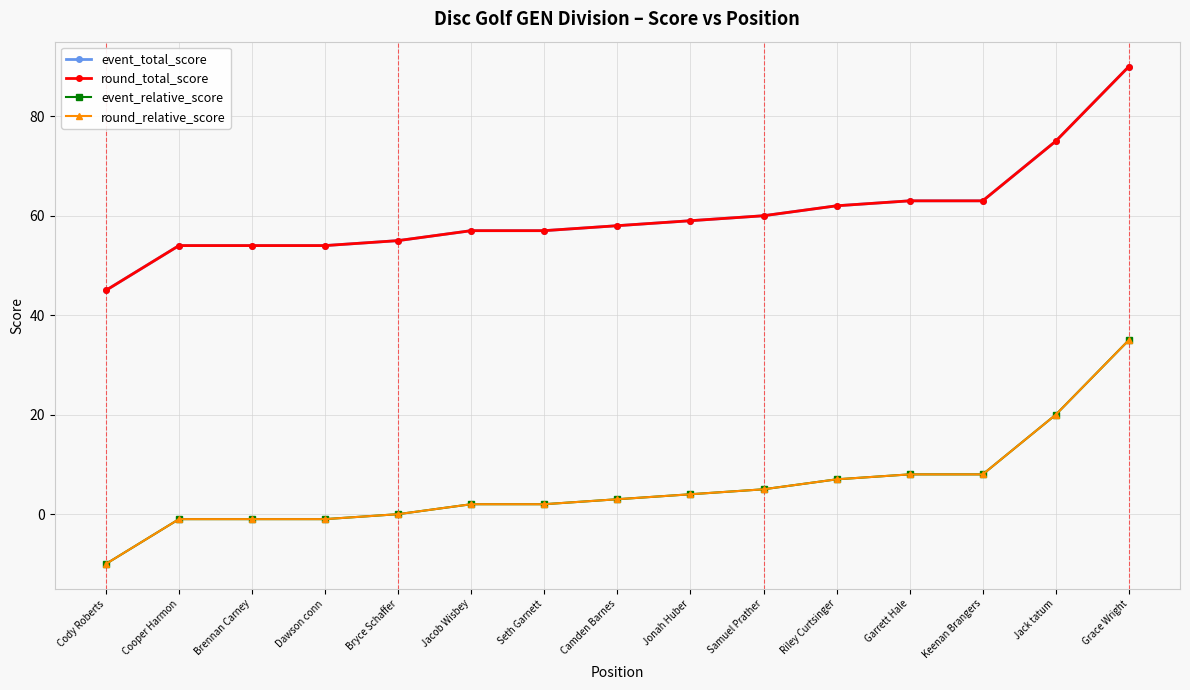

Does the chart have visible grid lines?

Yes